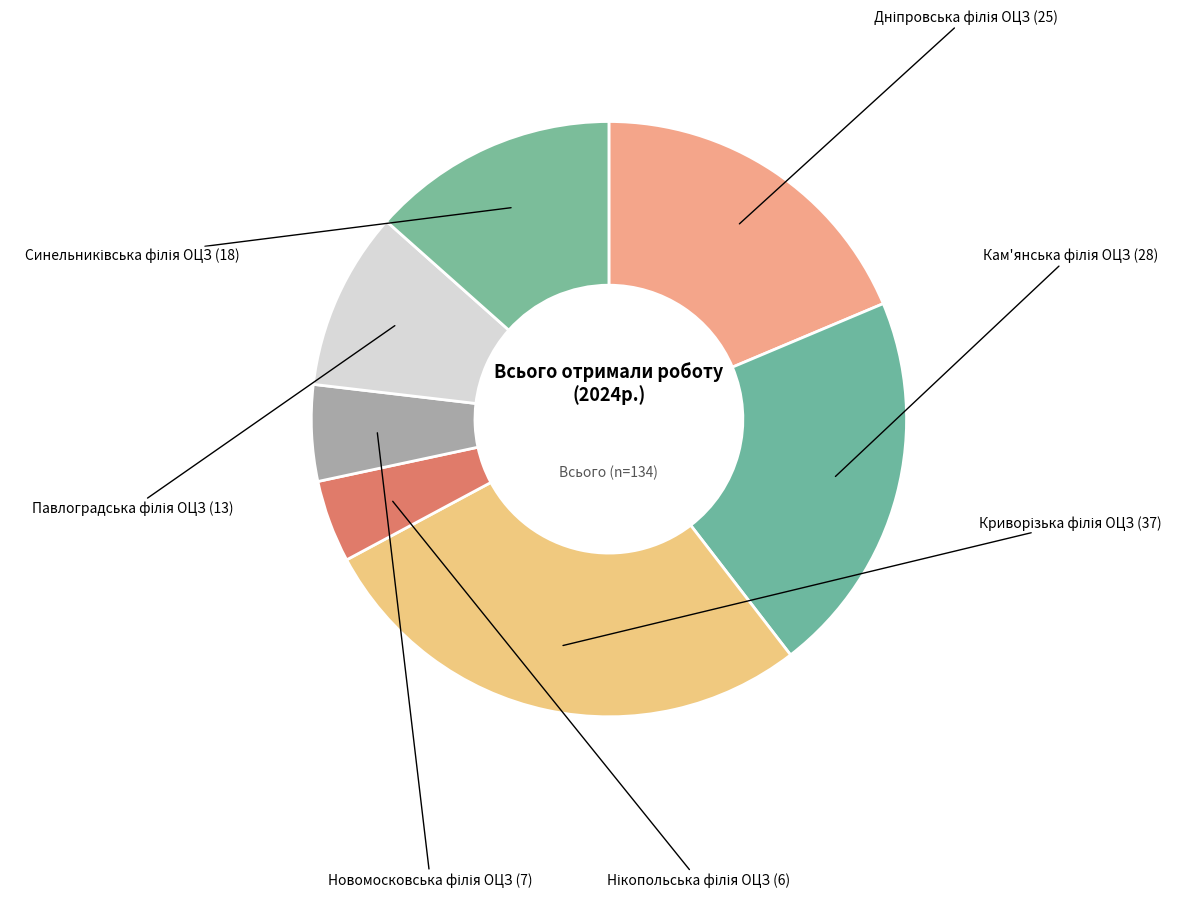

Combined, do Синельниківська філія ОЦЗ and Нікопольська філія ОЦЗ account for over 50%?

No